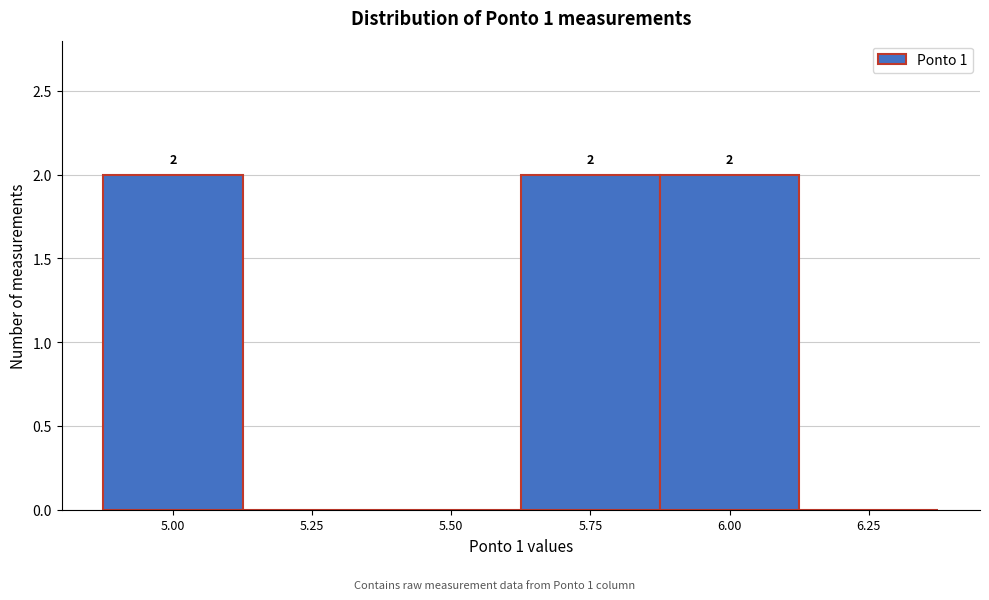

Reading left to right, extract all data points from this chart.

5.00=2	5.25=0	5.50=0	5.75=2	6.00=2	6.25=0